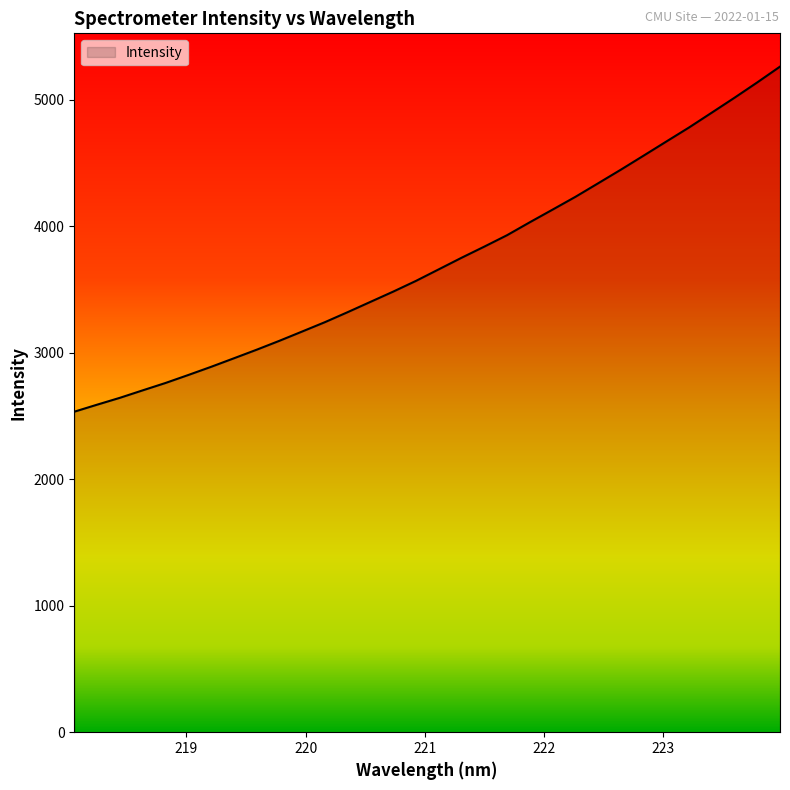

What is the difference between the maximum and minimum values?

2727.5